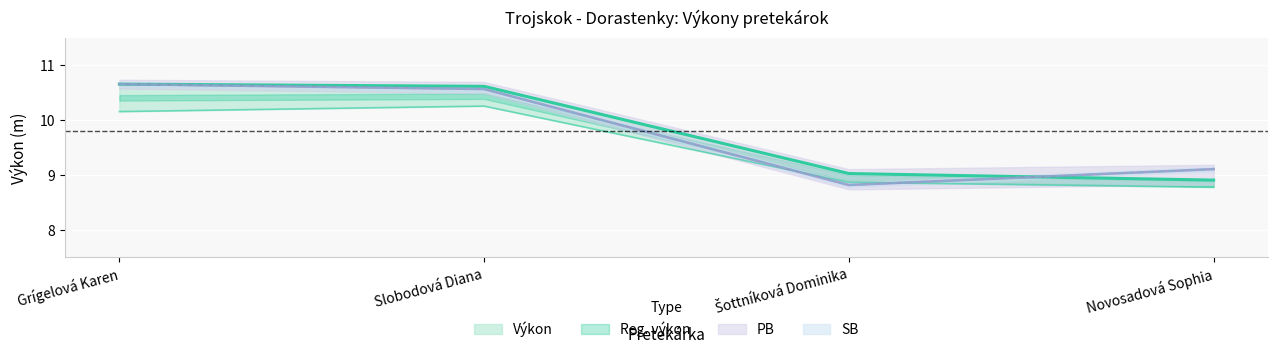

What is the difference between the Reg. výkon values at Grígelová Karen and Slobodová Diana?

0.1